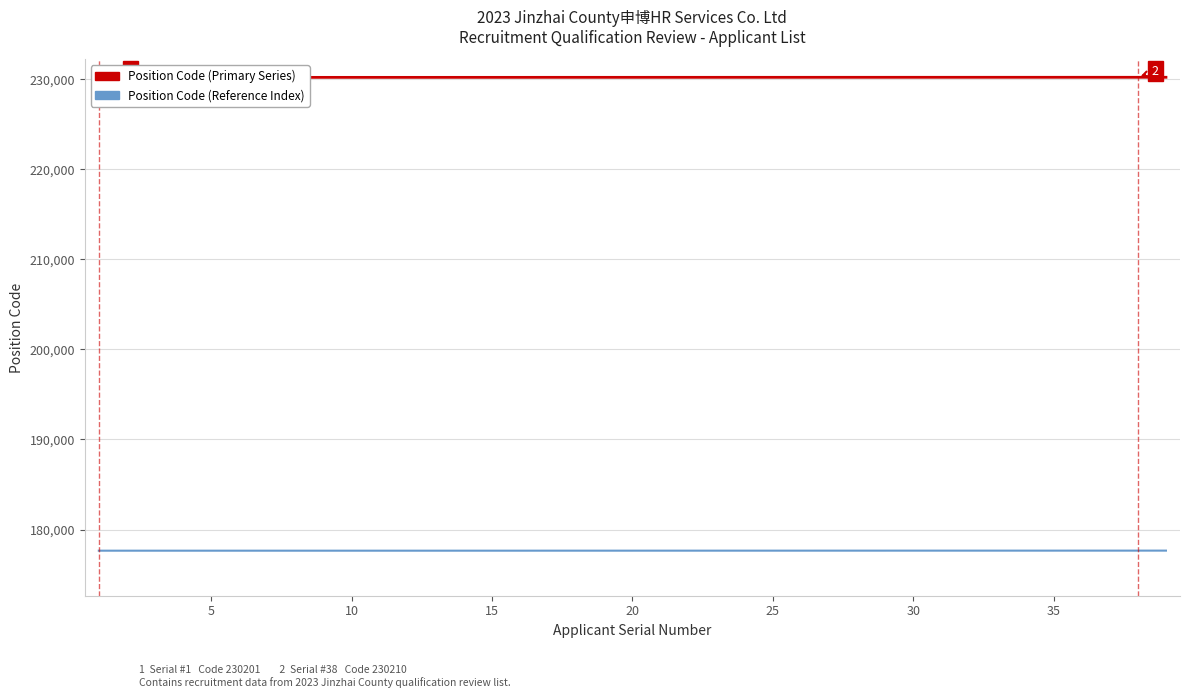

Which series has the largest total across all categories?

Position Code (Primary Series)